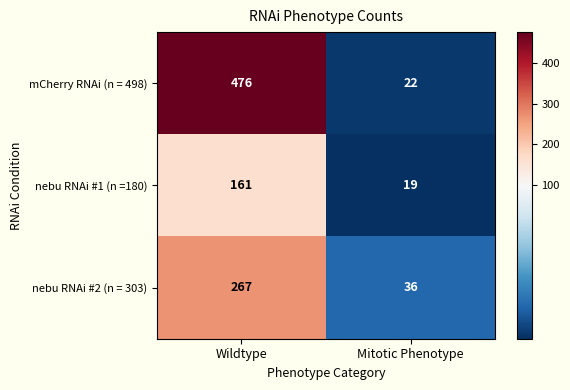

How many series are shown in this chart?

3